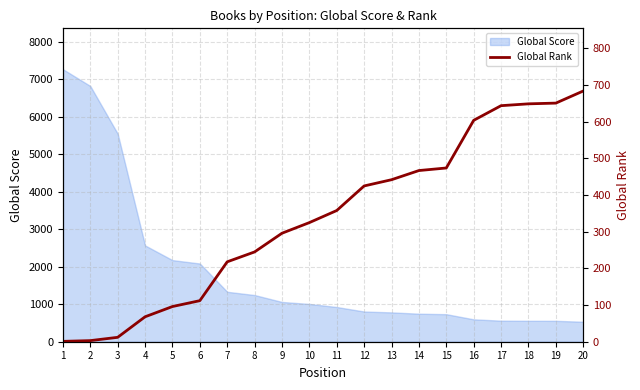

True or false: the data shows 865 at 16.

False